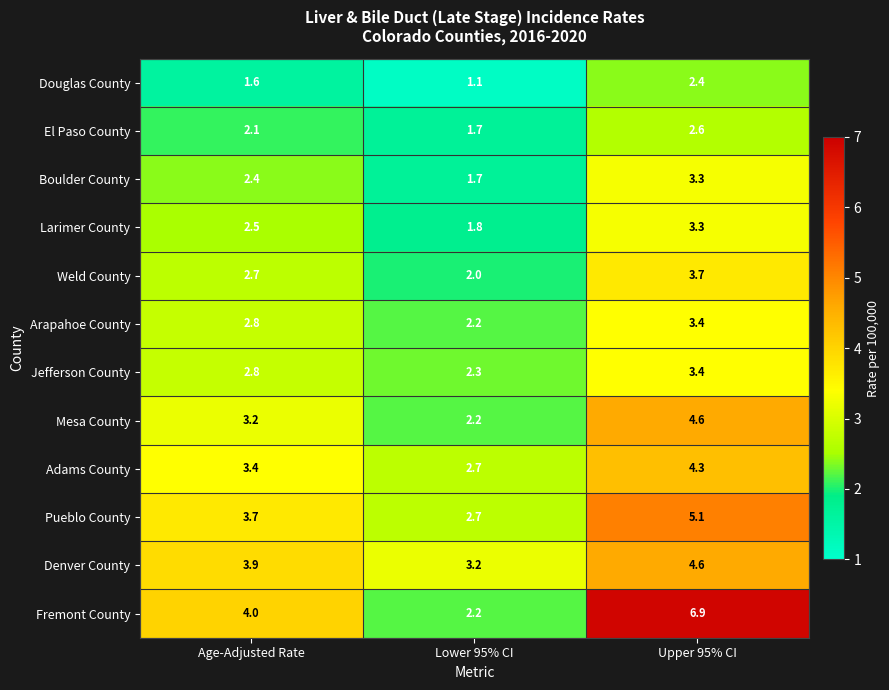

List the labels in order of Adams County value, smallest first.

Lower 95% CI, Age-Adjusted Rate, Upper 95% CI